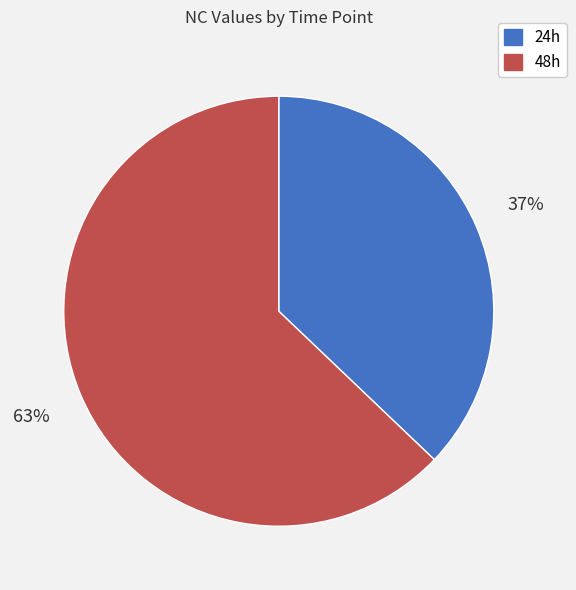

What is the smallest slice in the pie chart?

24h